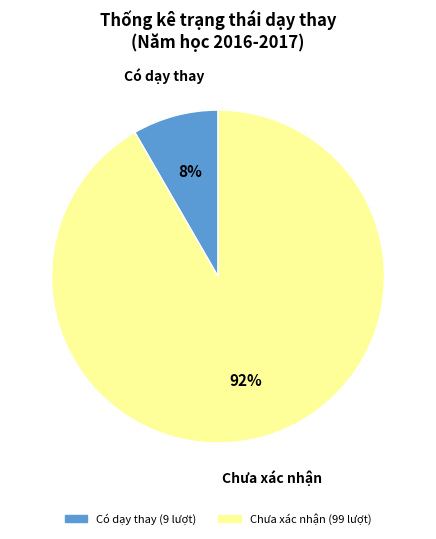

To the nearest percent, what is the average slice percentage?

50%